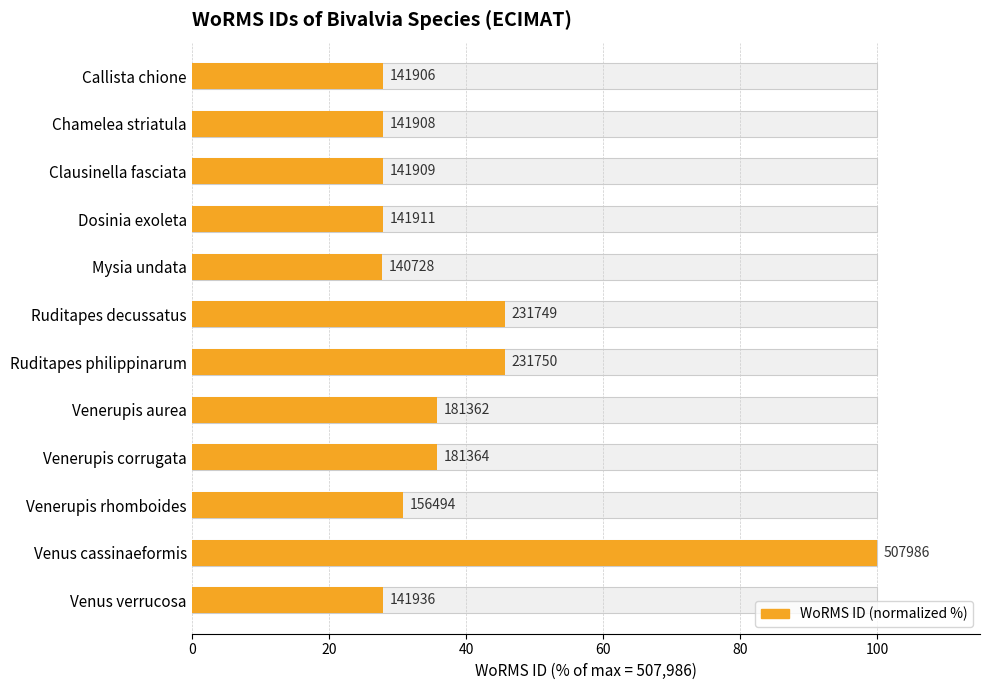

Does the chart contain any negative values?

No